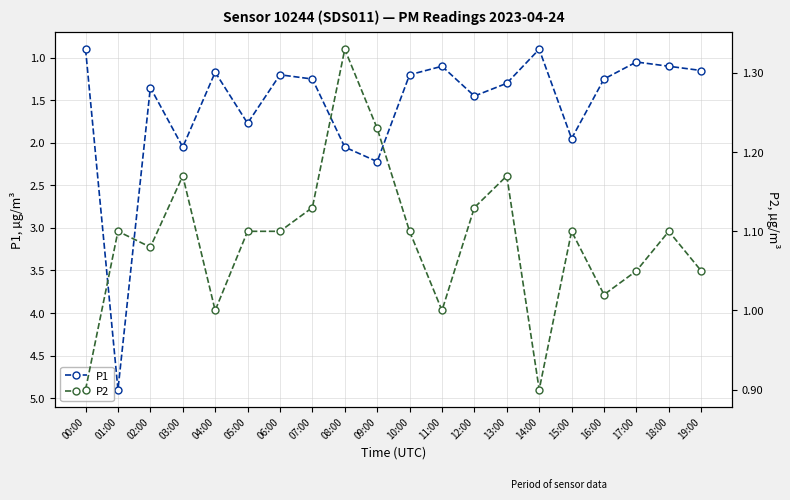

What is the spread (max minus min) of values at 04:00?

0.2